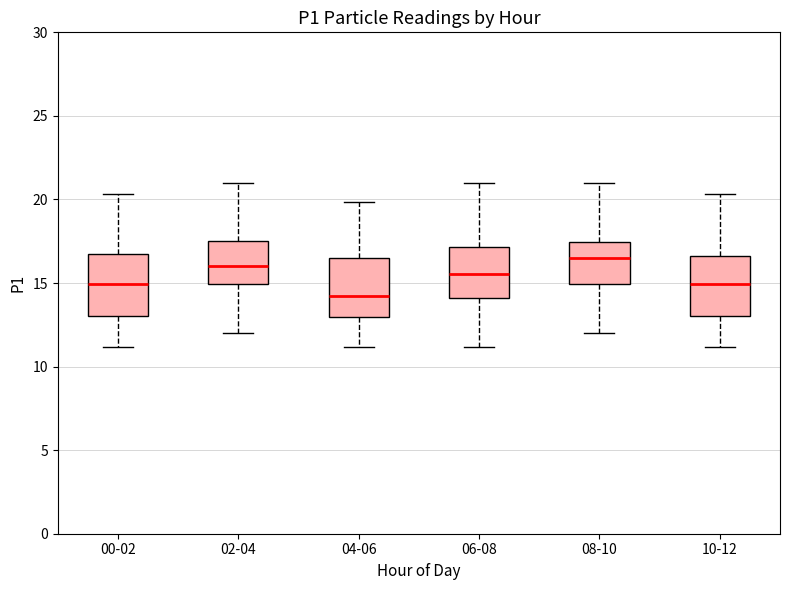

Where does the upper whisker of the box for 04-06 end on the y-axis? The values are not printed on the chart, so give them approximately, as read against the axis.

20.0